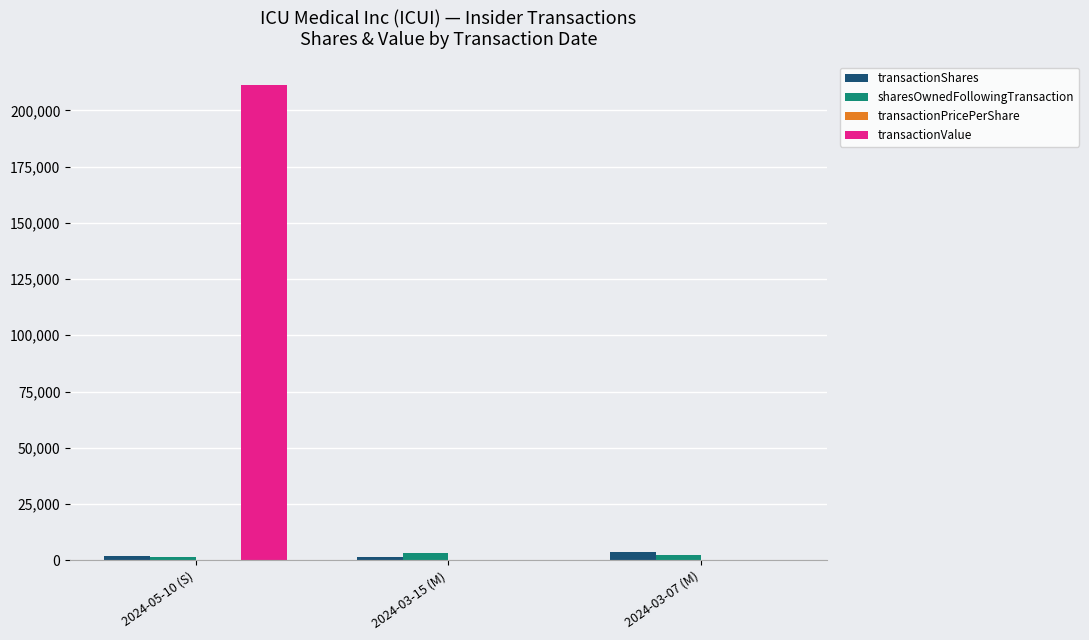

At which category is the sum across all series the highest?

2024-05-10 (S)